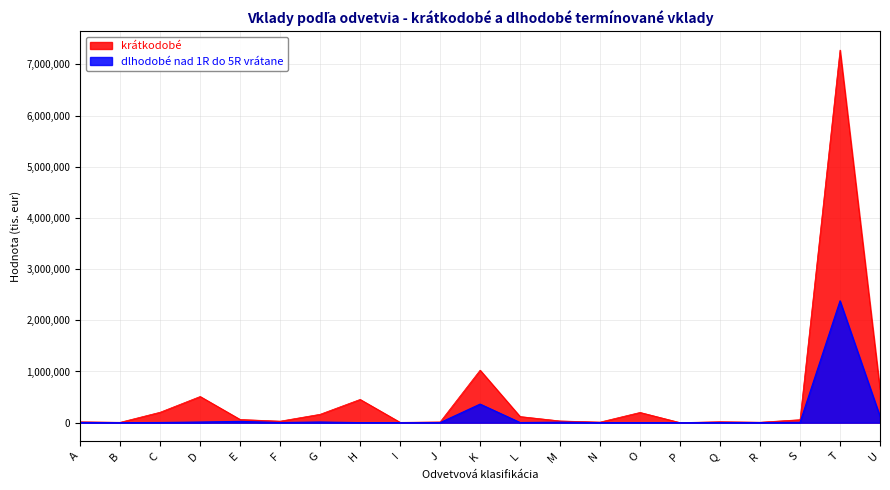

What are all the series names shown in the legend?

krátkodobé, dlhodobé nad 1R do 5R vrátane